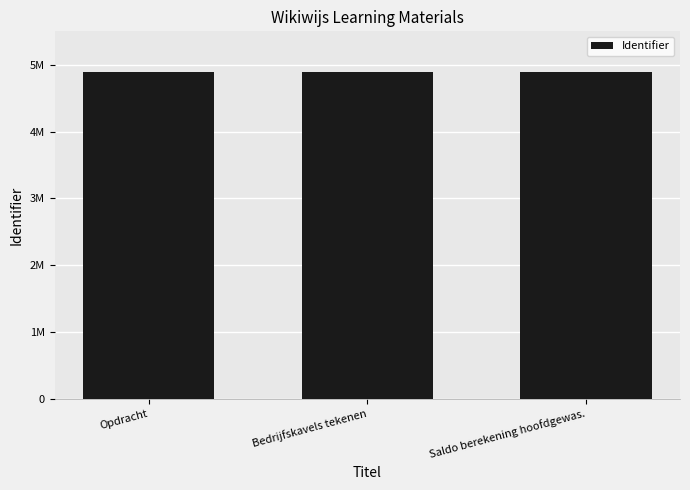

How many bars are there in total?

3